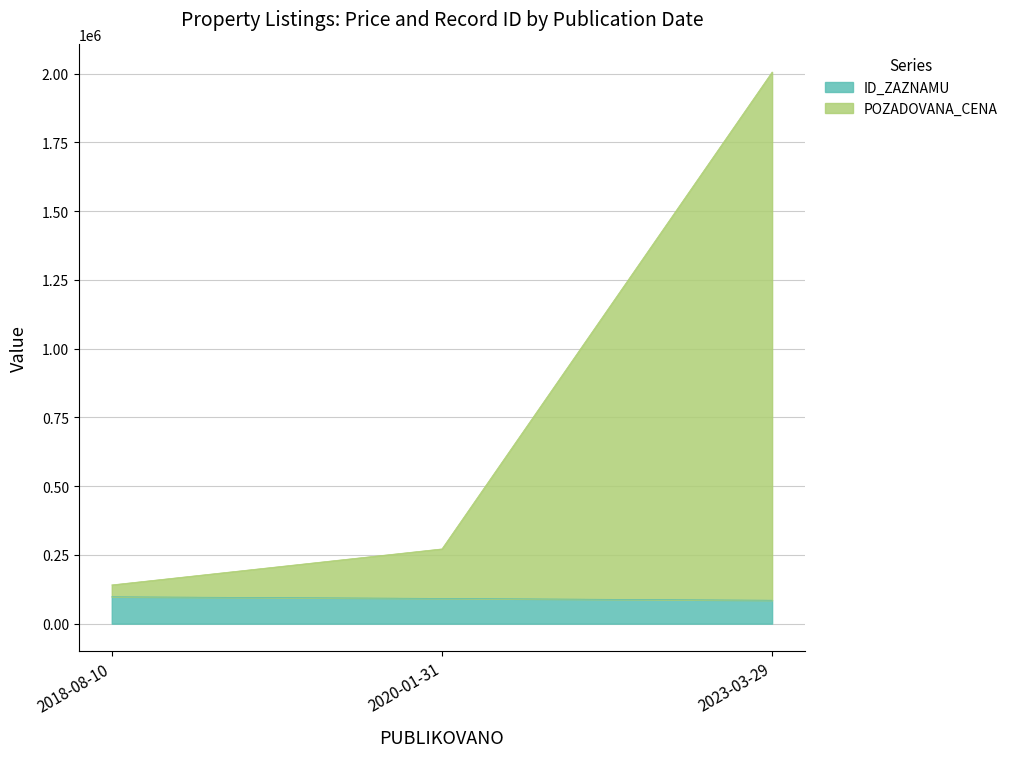

List the series in order of their overall mean, highest first.

POZADOVANA_CENA, ID_ZAZNAMU